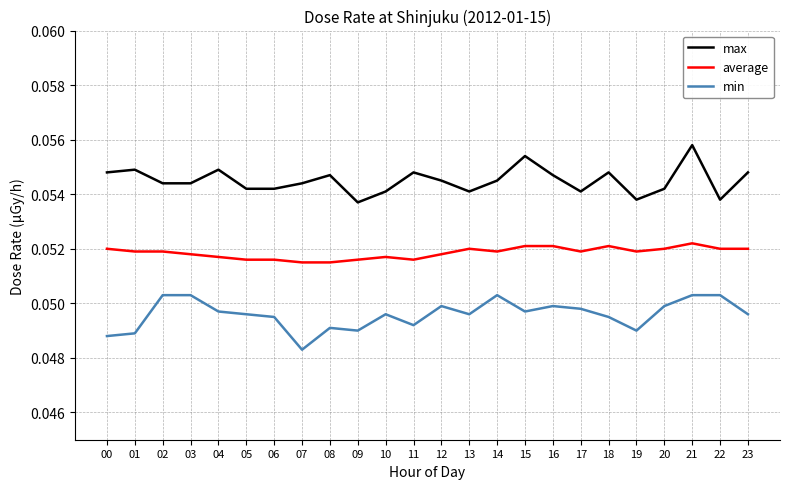

Which series changed the most between 09 and 22?

min